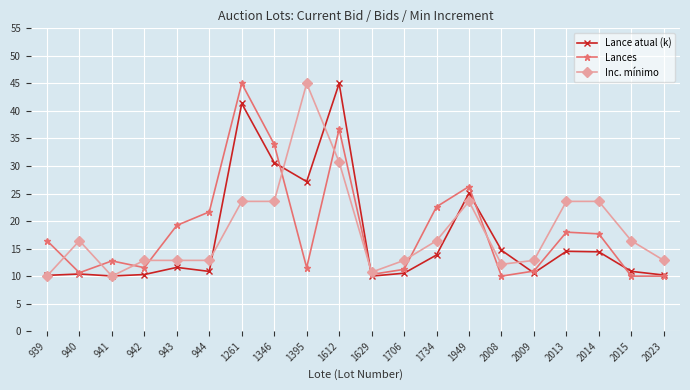

What is the minimum value shown in the chart?

10.0